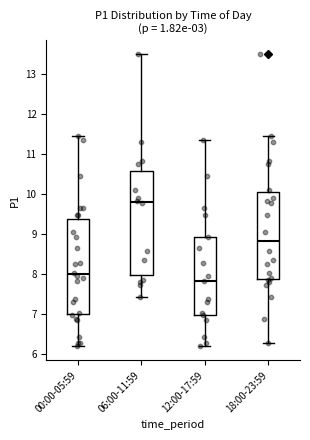

Which box's median line is the highest?

06:00-11:59